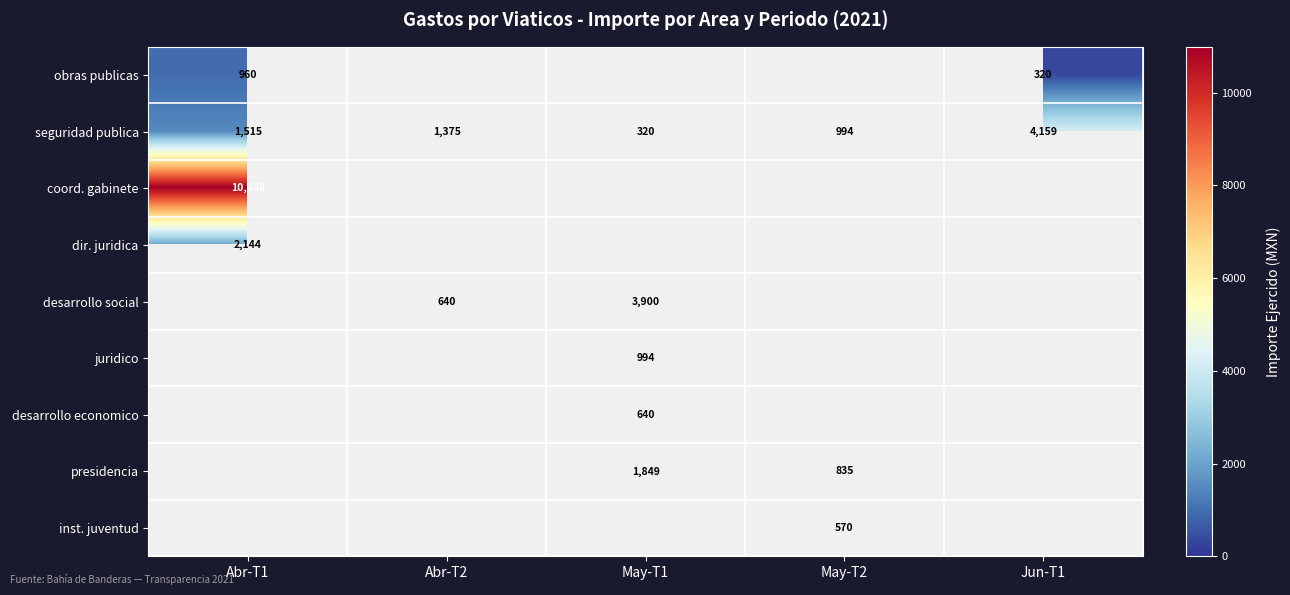

The value of coord. gabinete at Abr-T1 is 6935. True or false?

False